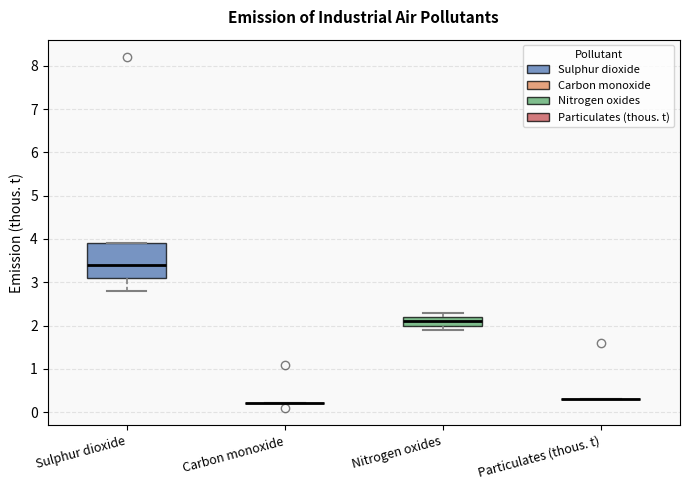

Reading left to right, transcribe this box plot: for each box, give where its median line is, the range the box spans, and where its two whiskers end, as read against the y-axis. The values are not printed on the chart, so give them approximately, as read against the axis.

Sulphur dioxide: median 3.4, box 3.1 to 3.9, whiskers 2.8 to 3.9
Carbon monoxide: box collapsed to a line at 0.2, whiskers 0.2 to 0.2
Nitrogen oxides: median 2.1, box 2.0 to 2.2, whiskers 1.9 to 2.3
Particulates (thous. t): box collapsed to a line at 0.3, whiskers 0.3 to 0.3